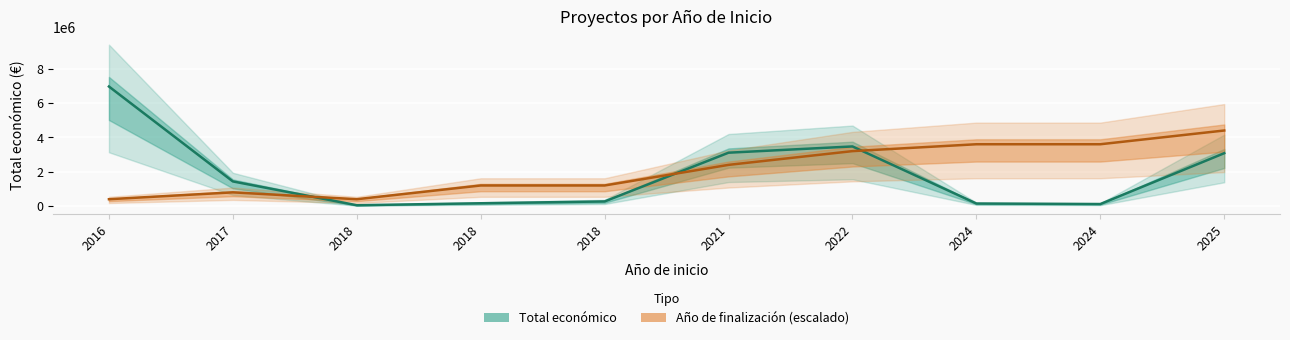

Reading left to right, what are all the values shown in this chart?

Total económico: 6960293	1436178	50000	165000	271552	3108400	3472215	150000	120000	3079962
Año de finalización (escalado): 400000	800000	400000	1200000	1200000	2400000	3200000	3600000	3600000	4400000